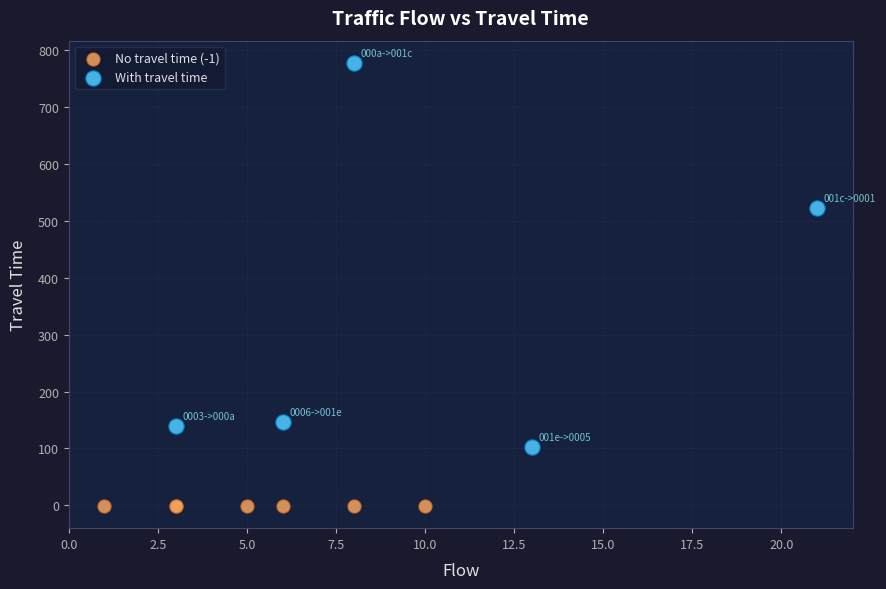

Which series contains the lowest Y value?

No travel time (-1)